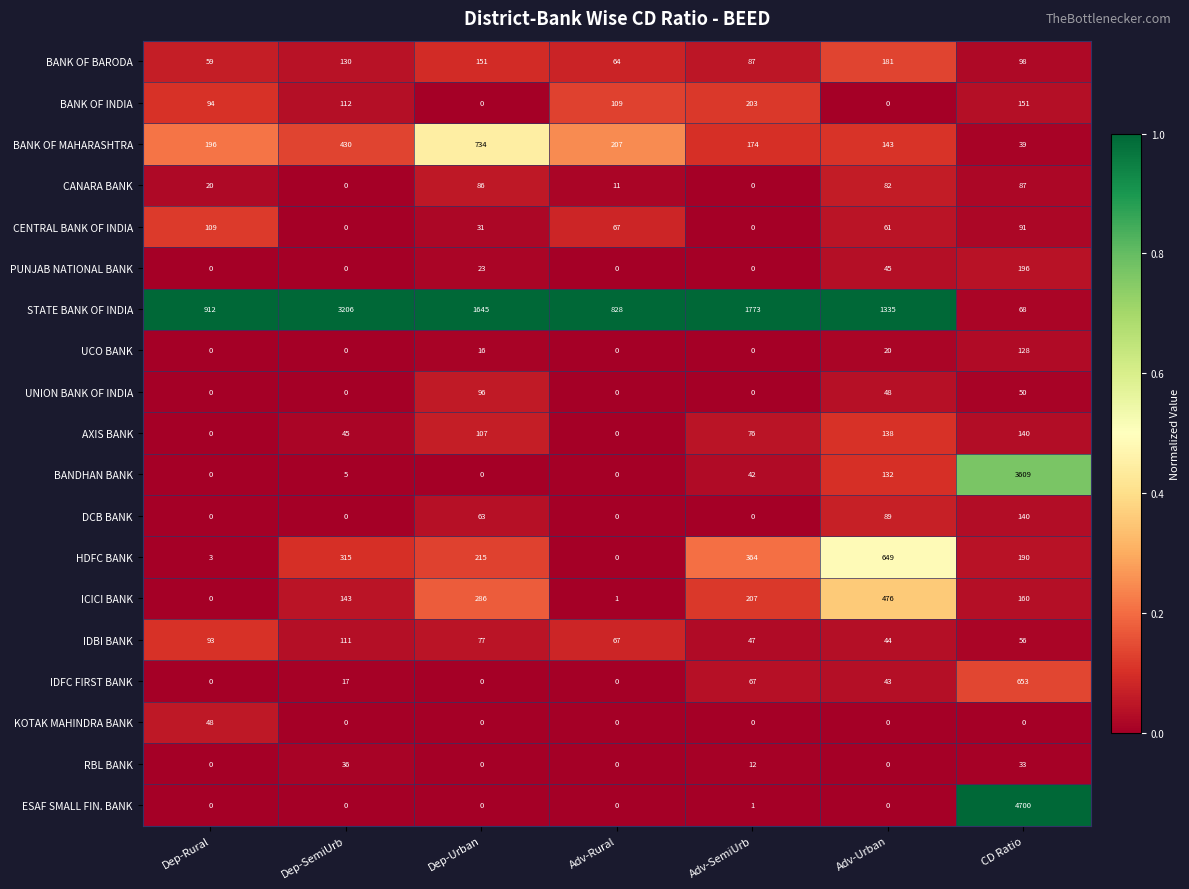

Which series has the widest spread of values?

ESAF SMALL FIN. BANK